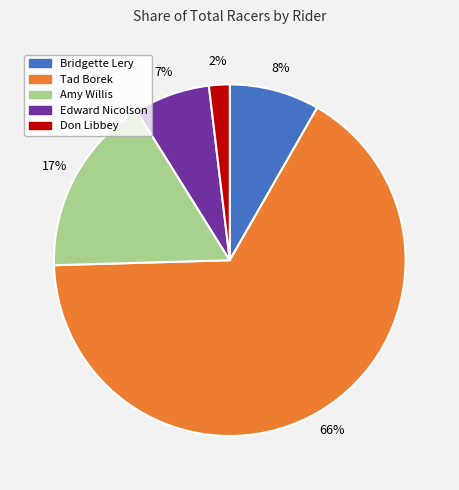

Does Edward Nicolson represent more than half of the total?

No